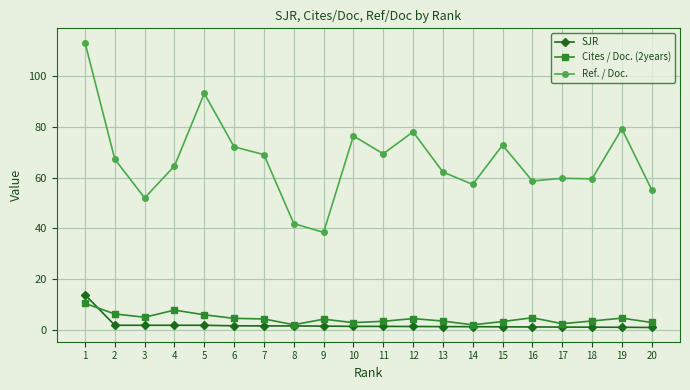

True or false: Ref. / Doc. has more than 0 interior local peaks.

True